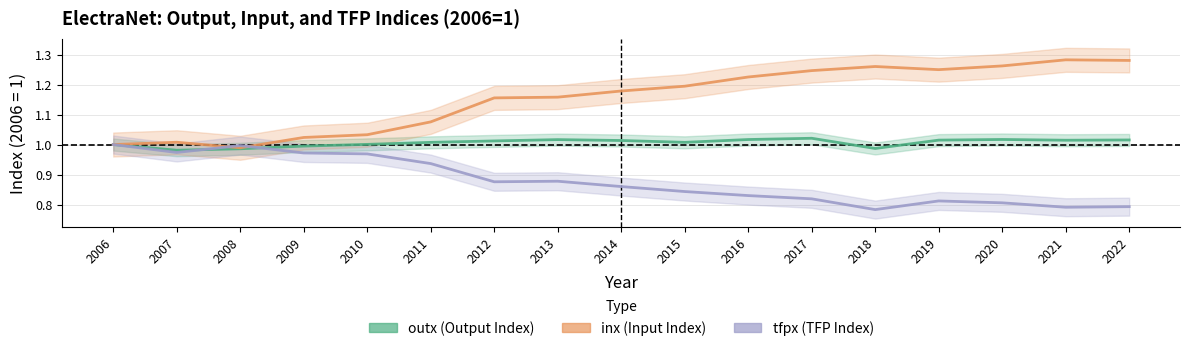

What is the difference between the highest and lowest values at 2017?

0.4